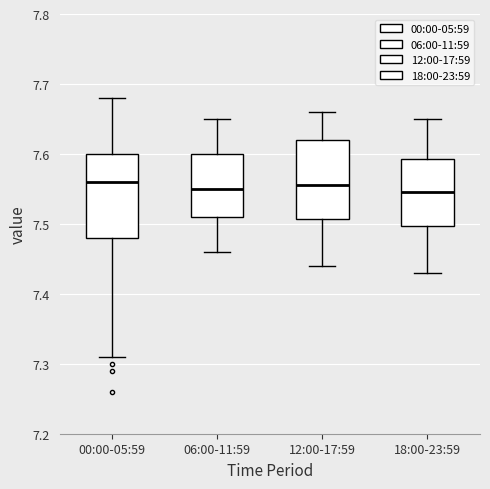

Where does the upper whisker of the box for 00:00-05:59 end on the y-axis? The values are not printed on the chart, so give them approximately, as read against the axis.

7.68